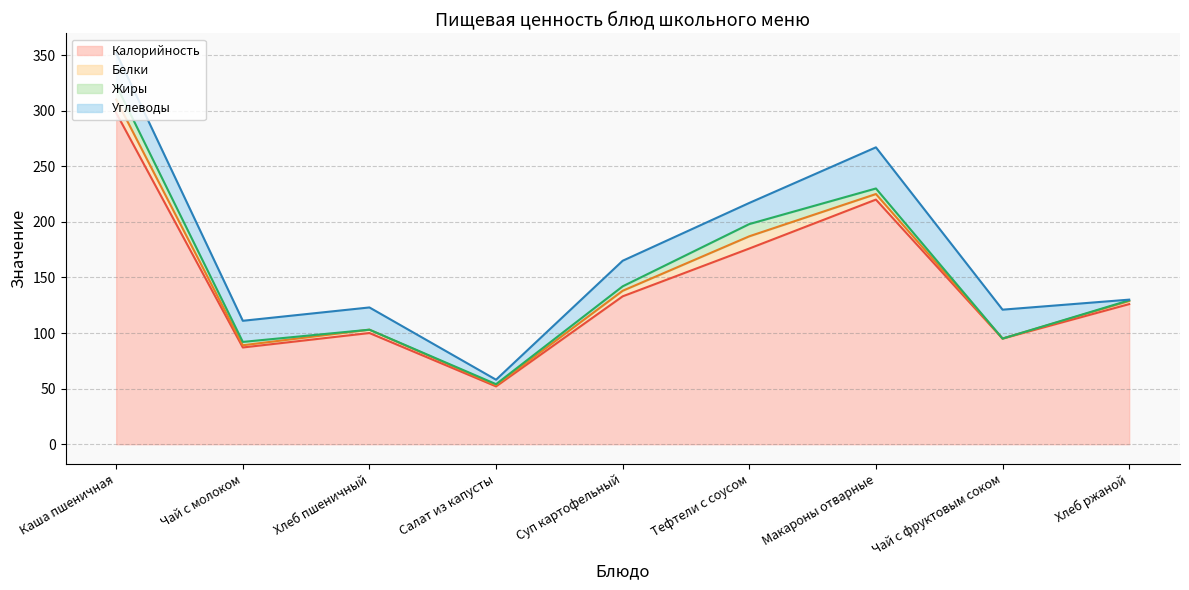

What is the sum of the Жиры values at Макароны отварные and Каша пшеничная?

18.0